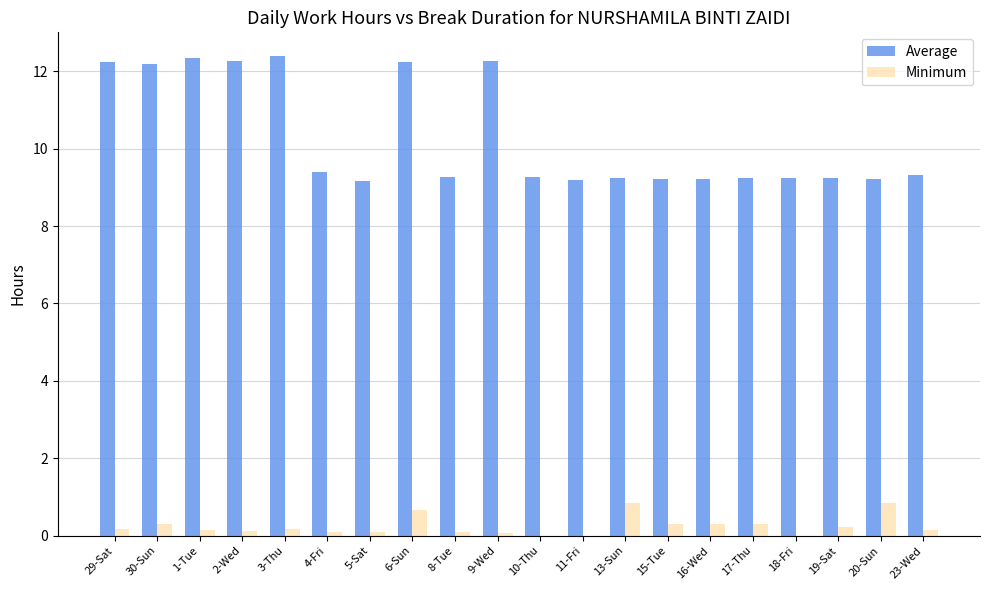

Which series has the largest range (max minus min)?

Average